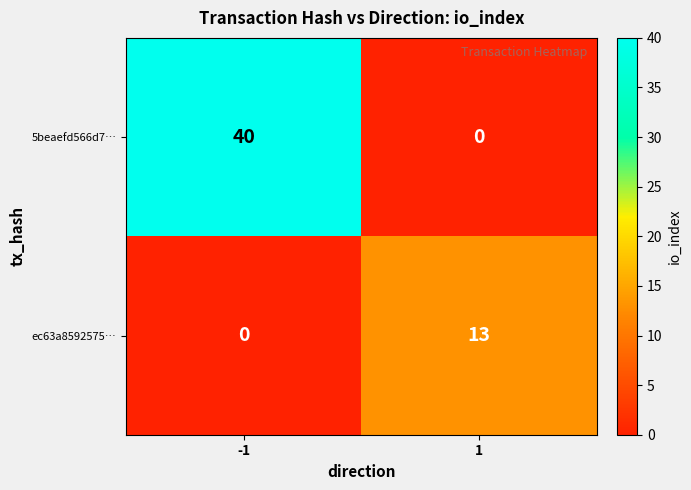

Reading left to right, list all the values displayed in this chart.

5beaefd566d7…: 40	0
ec63a8592575…: 0	13